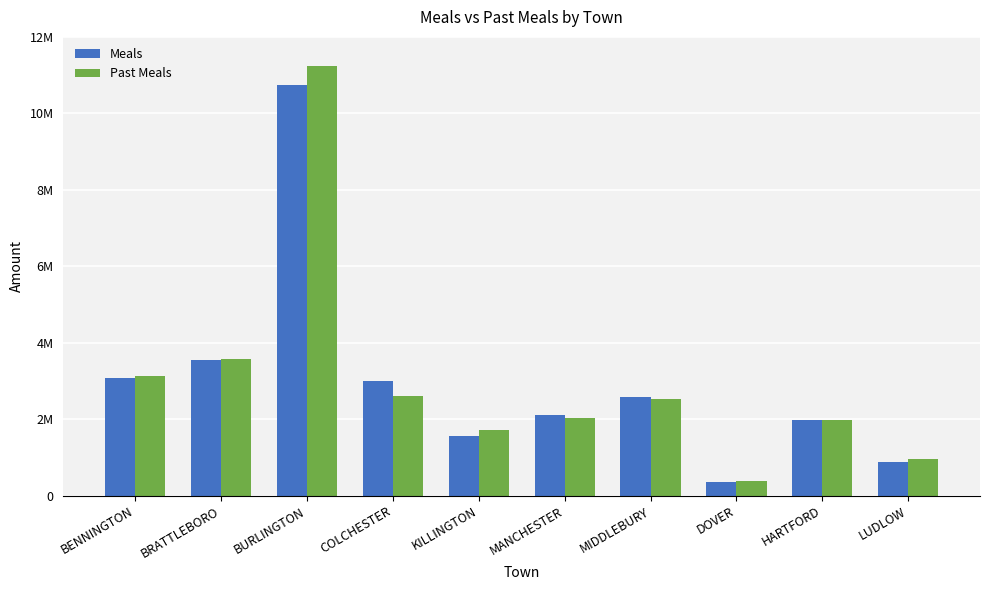

What is the spread (max minus min) of values at LUDLOW?

97674.5